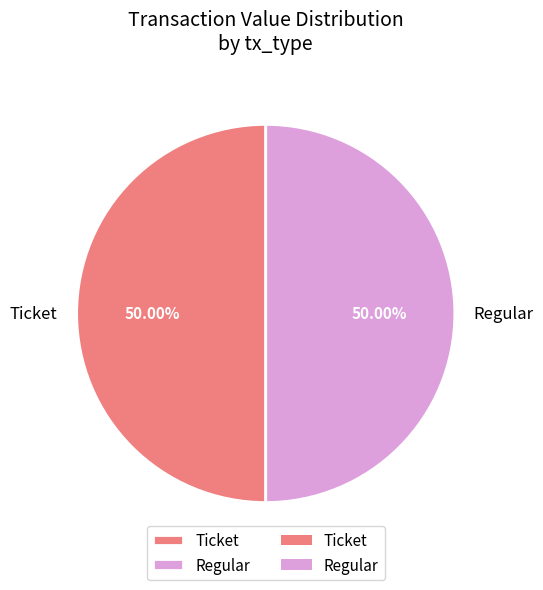

To the nearest percent, what is the average slice percentage?

50%